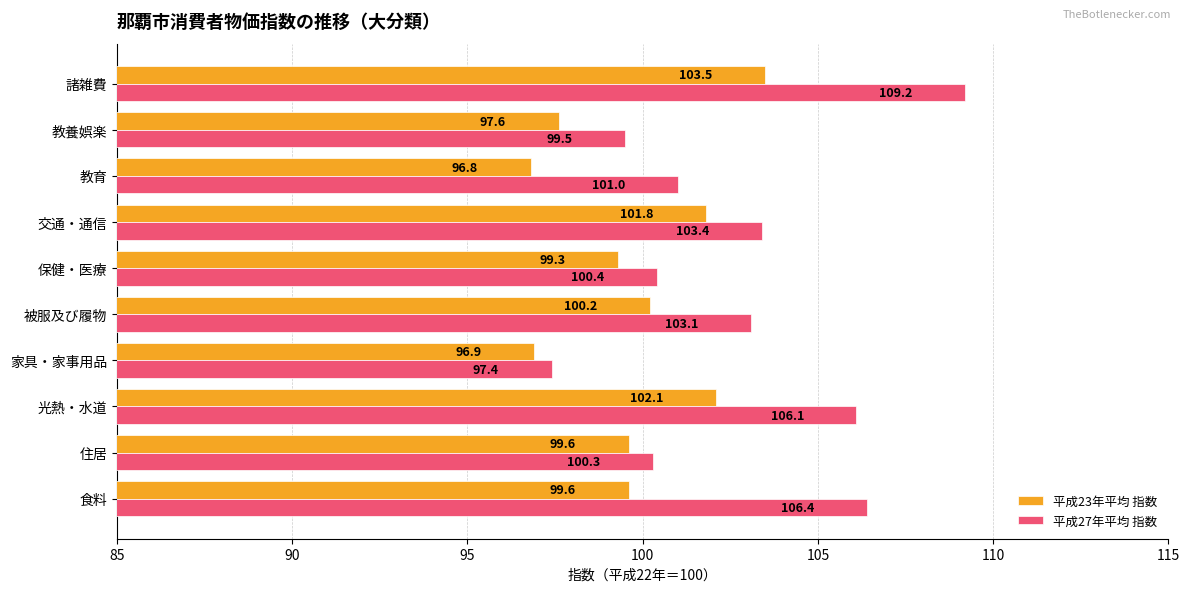

Rank the series by their average value, from lowest to highest.

平成23年平均 指数, 平成27年平均 指数